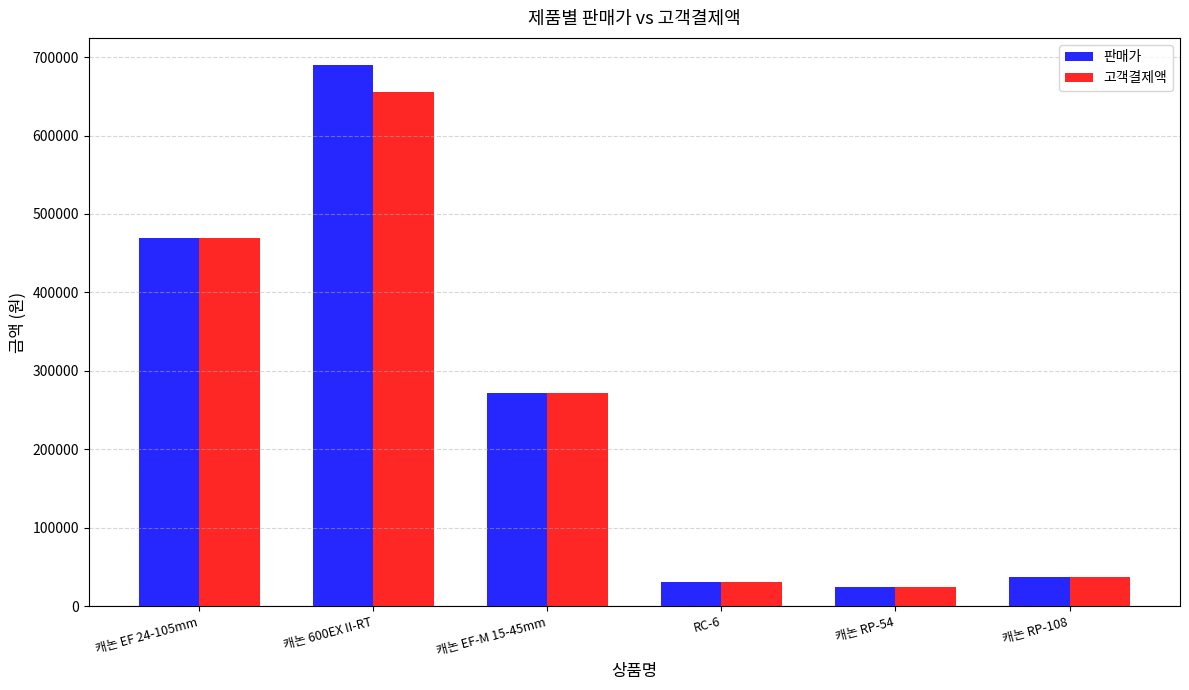

Rank the series by their maximum value, from highest to lowest.

판매가, 고객결제액